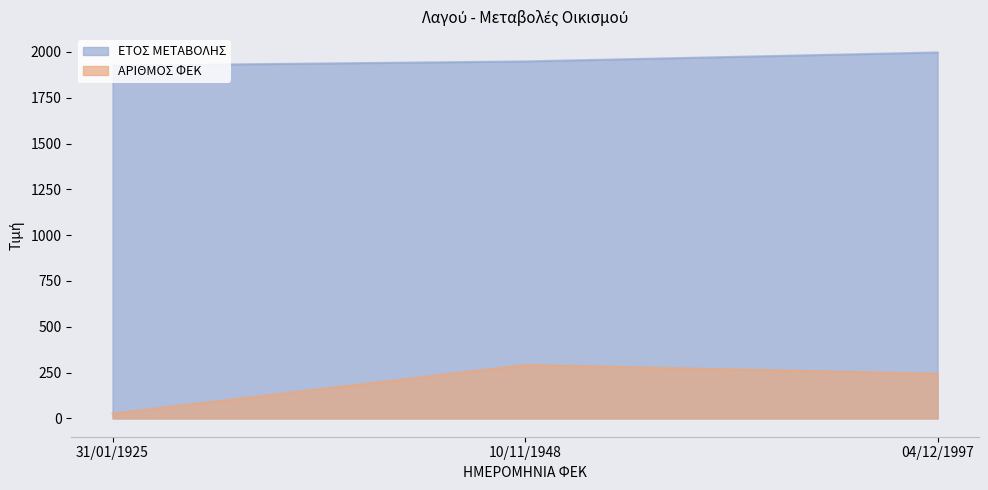

How many lines are shown in the chart?

2